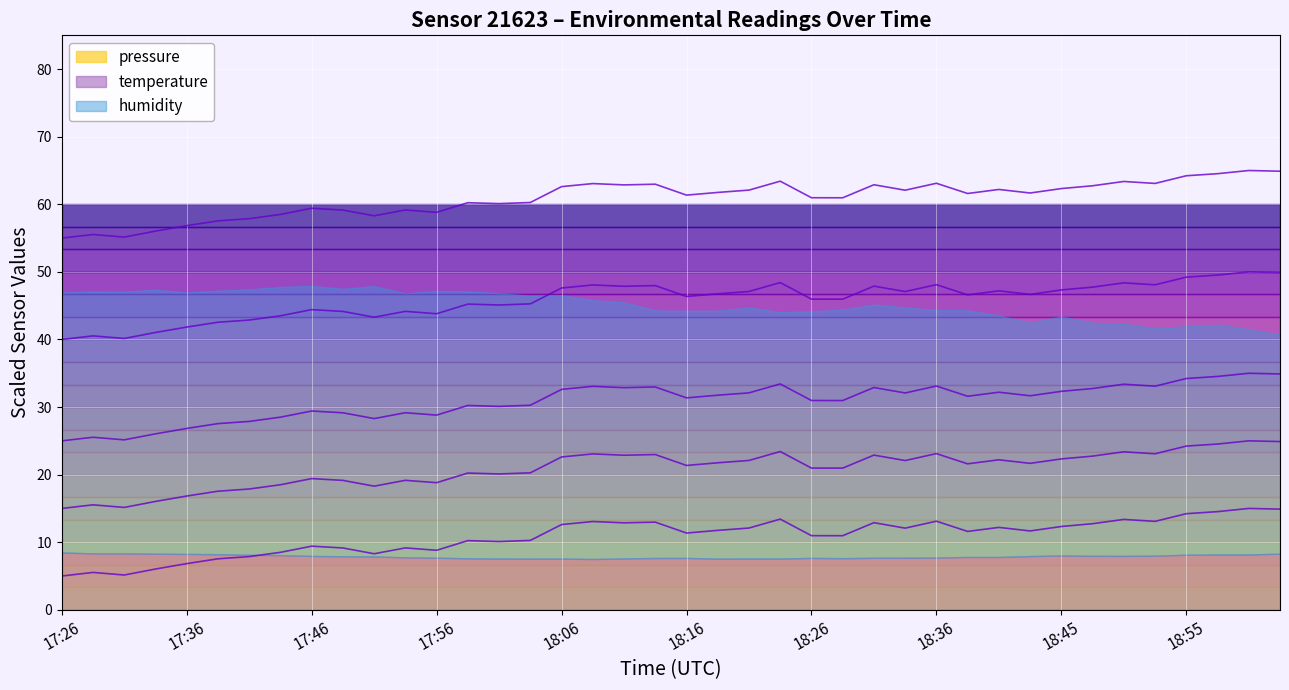

What position from the left is 27?

28